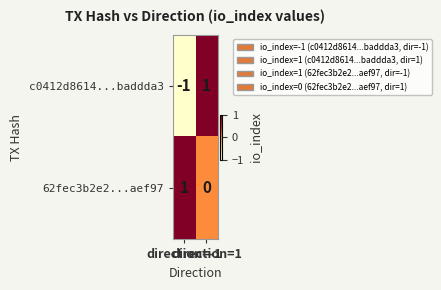

Which series has the widest spread of values?

c0412d8614...baddda3